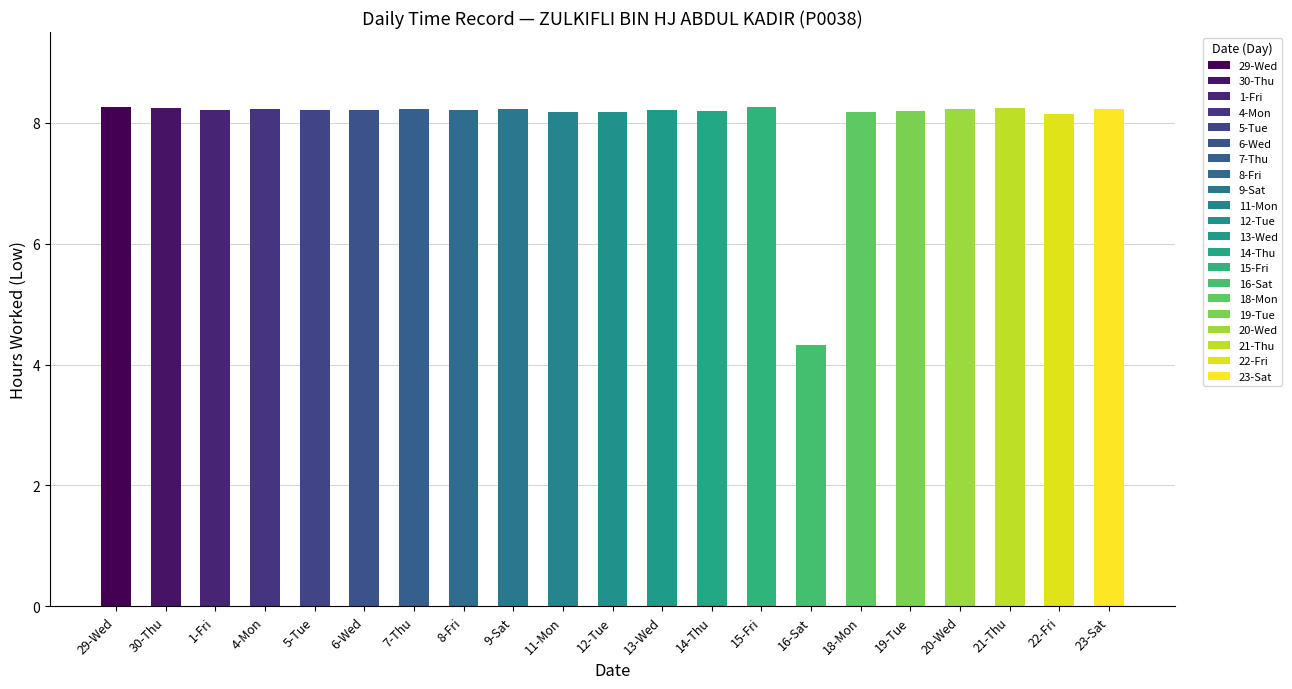

What is the difference between the second highest and minimum values?

3.9